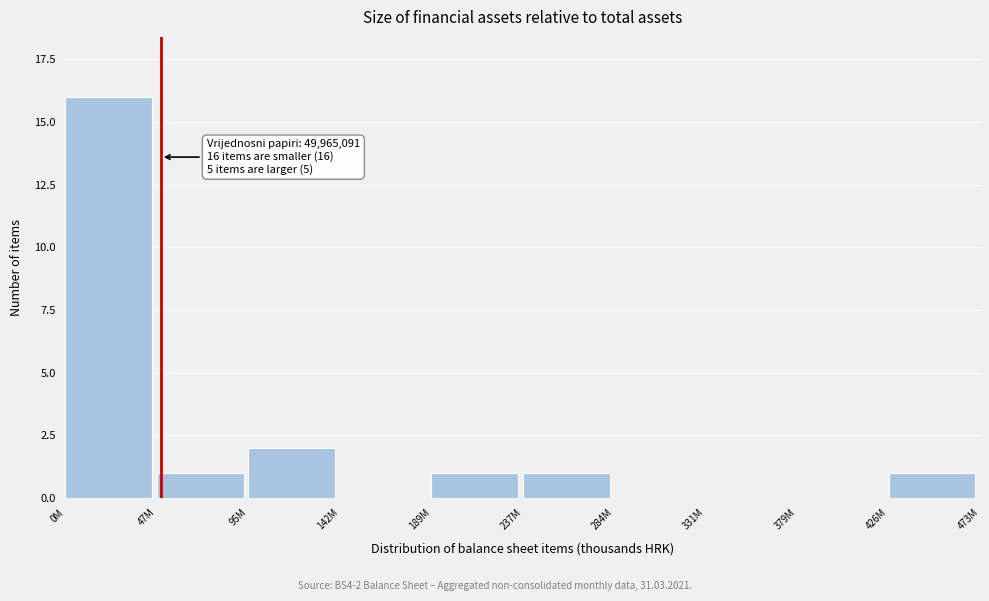

Reading left to right, what are all the values shown in this chart?

0M=16	47M=1	95M=2	142M=0	189M=1	237M=1	284M=0	331M=0	379M=0	426M=1